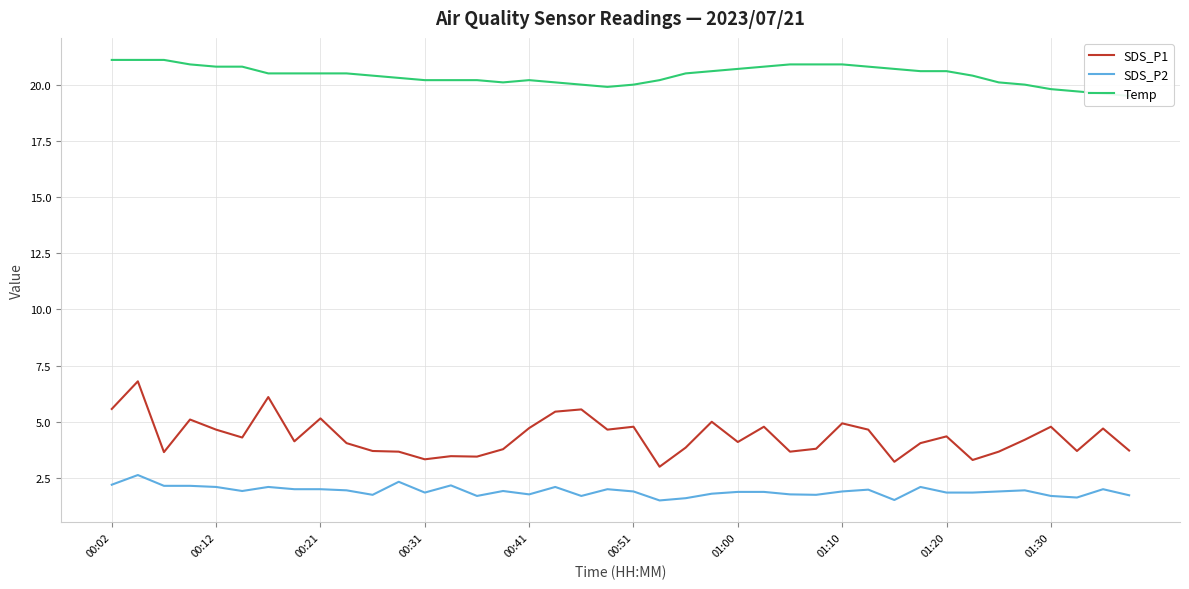

What is the lowest value of the SDS_P1 series?

3.0